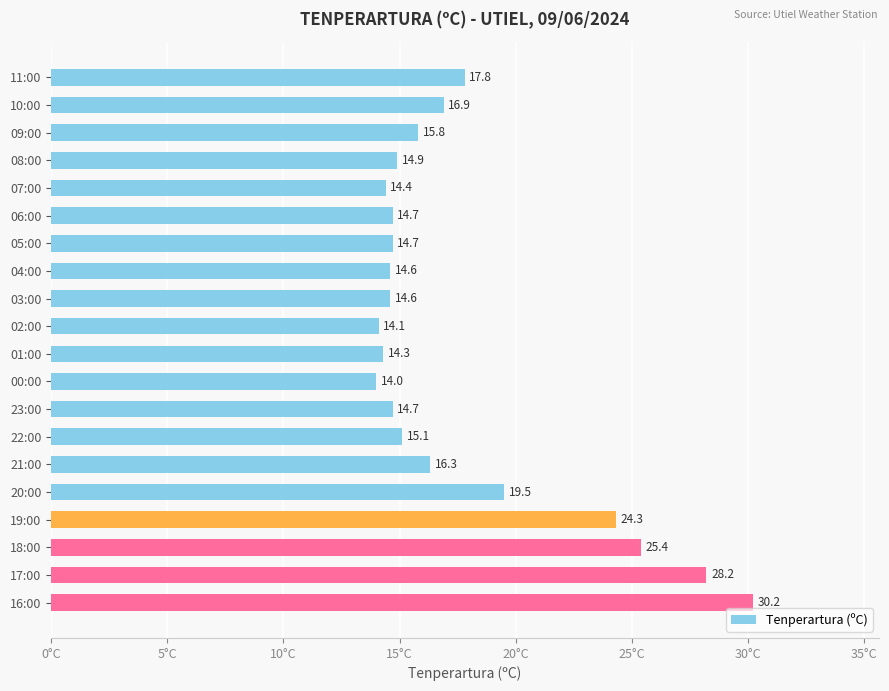

Reading top to bottom, extract all data points from this chart.

17.8	16.9	15.8	14.9	14.4	14.7	14.7	14.6	14.6	14.1	14.3	14.0	14.7	15.1	16.3	19.5	24.3	25.4	28.2	30.2